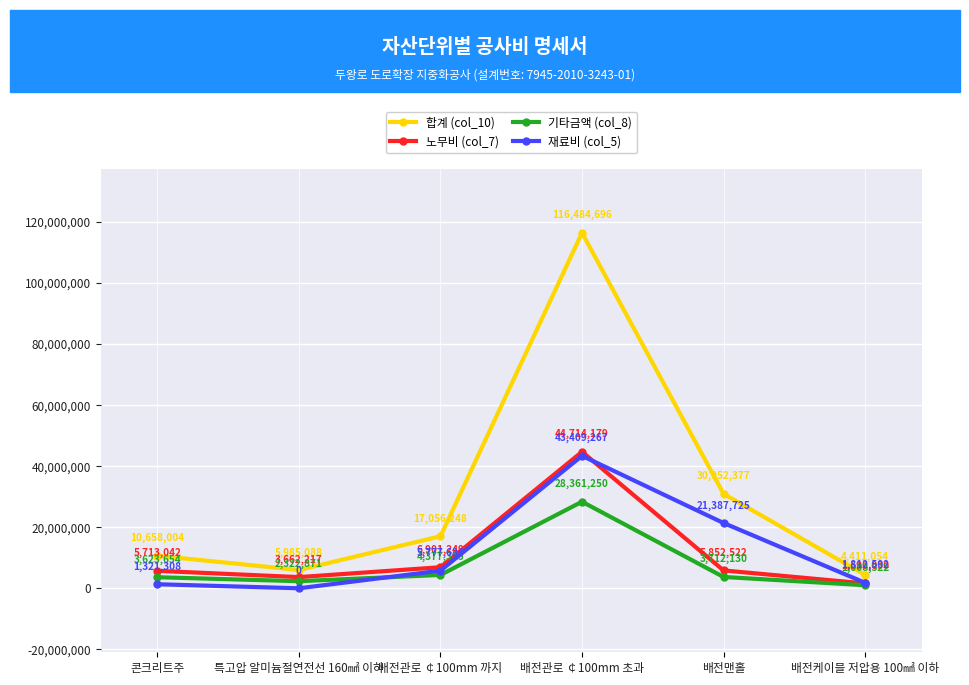

Reading left to right, what are all the values shown in this chart?

합계 (col_10): 콘크리트주=10658004	특고압 알미늄절연전선 160㎟ 이하=5985088	배전관로 ￠100mm 까지=17056248	배전관로 ￠100mm 초과=116484696	배전맨홀=30952377	배전케이블 저압용 100㎟ 이하=4411054
노무비 (col_7): 콘크리트주=5713042	특고압 알미늄절연전선 160㎟ 이하=3662217	배전관로 ￠100mm 까지=6901249	배전관로 ￠100mm 초과=44714179	배전맨홀=5852522	배전케이블 저압용 100㎟ 이하=1590030
기타금액 (col_8): 콘크리트주=3623654	특고압 알미늄절연전선 160㎟ 이하=2322871	배전관로 ￠100mm 까지=4377315	배전관로 ￠100mm 초과=28361250	배전맨홀=3712130	배전케이블 저압용 100㎟ 이하=1008522
재료비 (col_5): 콘크리트주=1321308	특고압 알미늄절연전선 160㎟ 이하=0	배전관로 ￠100mm 까지=5777684	배전관로 ￠100mm 초과=43409267	배전맨홀=21387725	배전케이블 저압용 100㎟ 이하=1812502